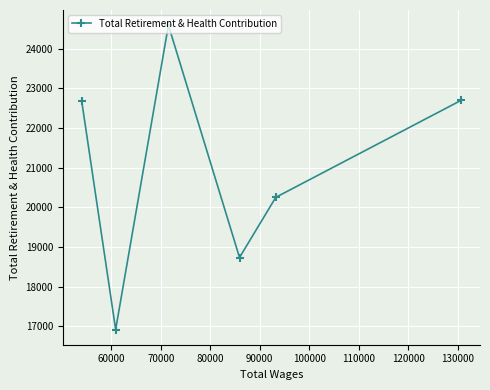

What is the value of the 2nd point from the left?

16922